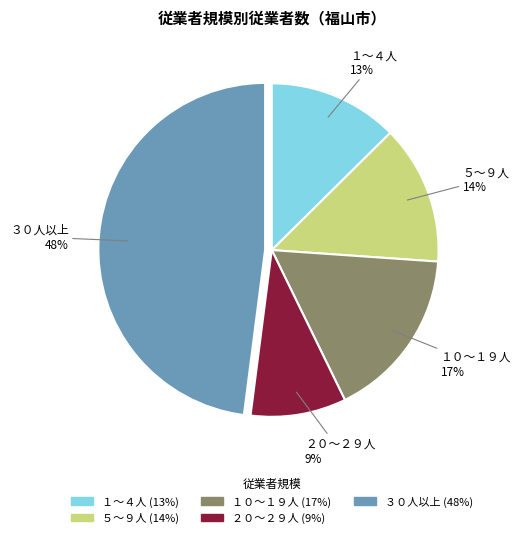

Is it true that １～４人 is 1% of the pie?

False